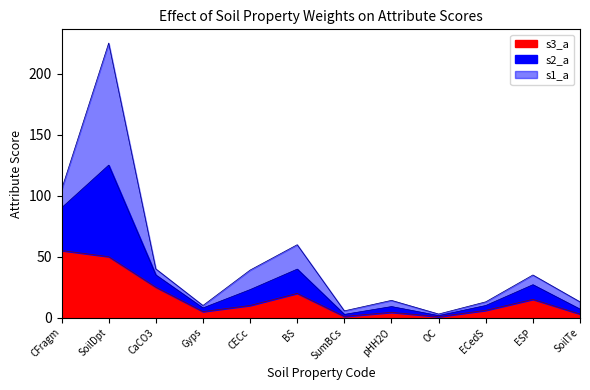

True or false: s3_a has a value of 23.4 at ESP.

False